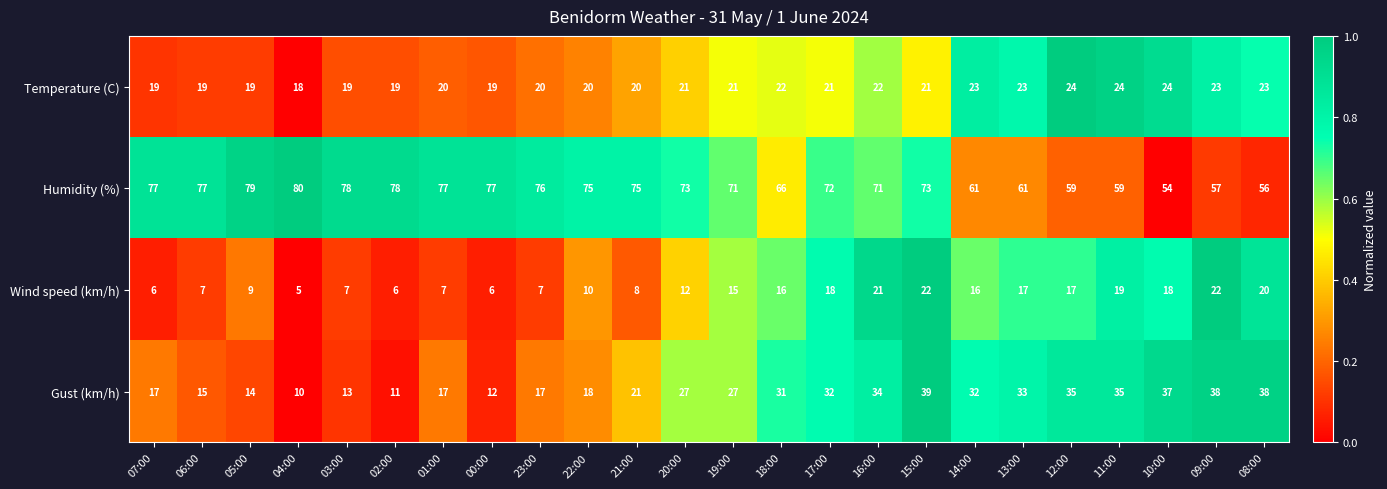

Which series has the largest total across all categories?

Humidity (%)